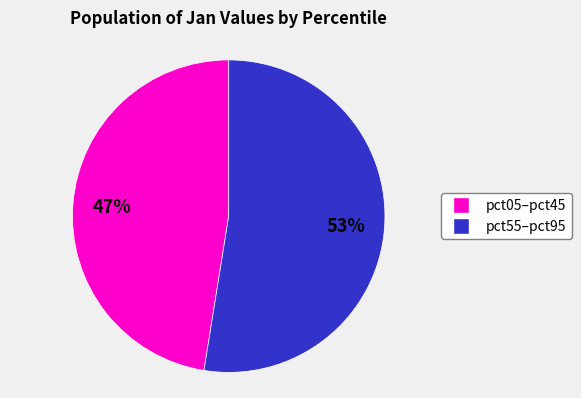

Is there a majority slice in this chart?

Yes